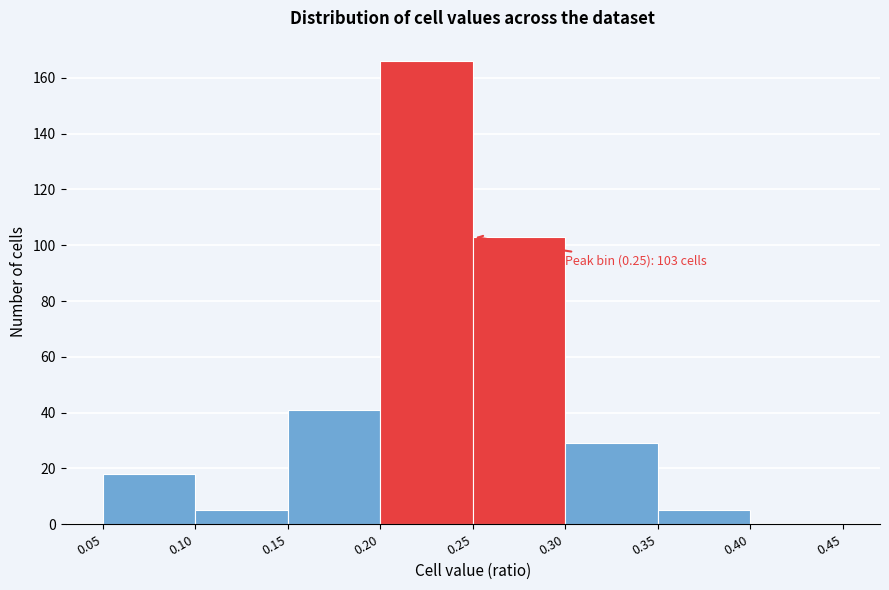

Which range on the x-axis has the tallest bar?

0.20 to 0.25